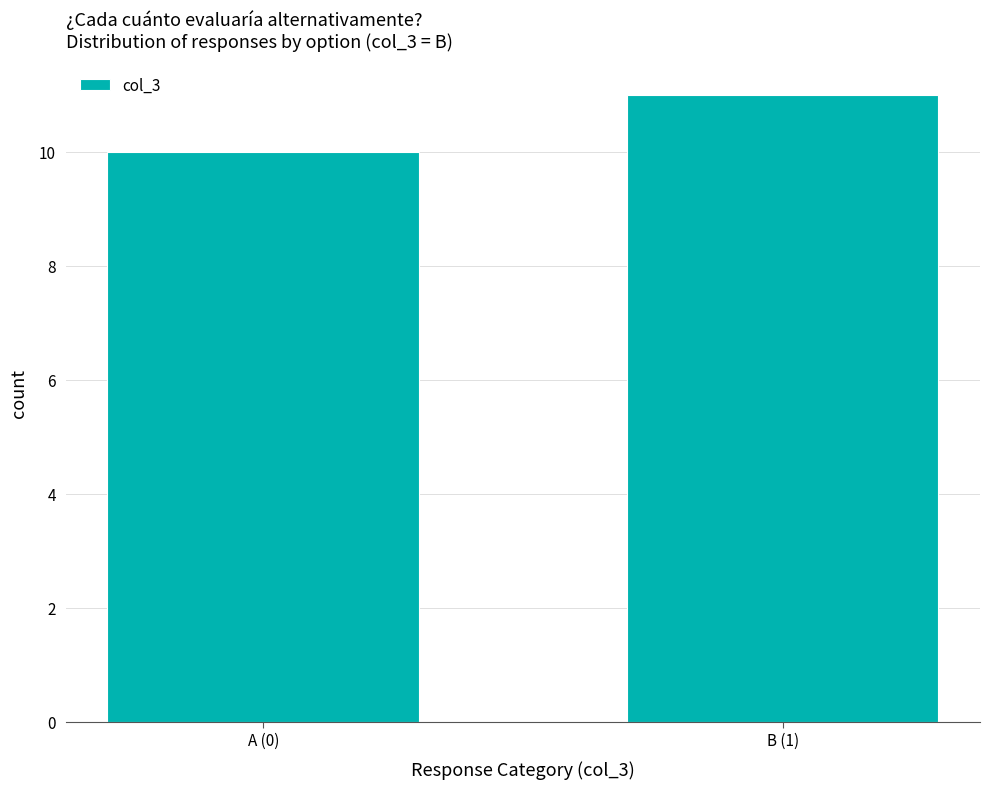

Reading left to right, what are all the values shown in this chart?

10	11